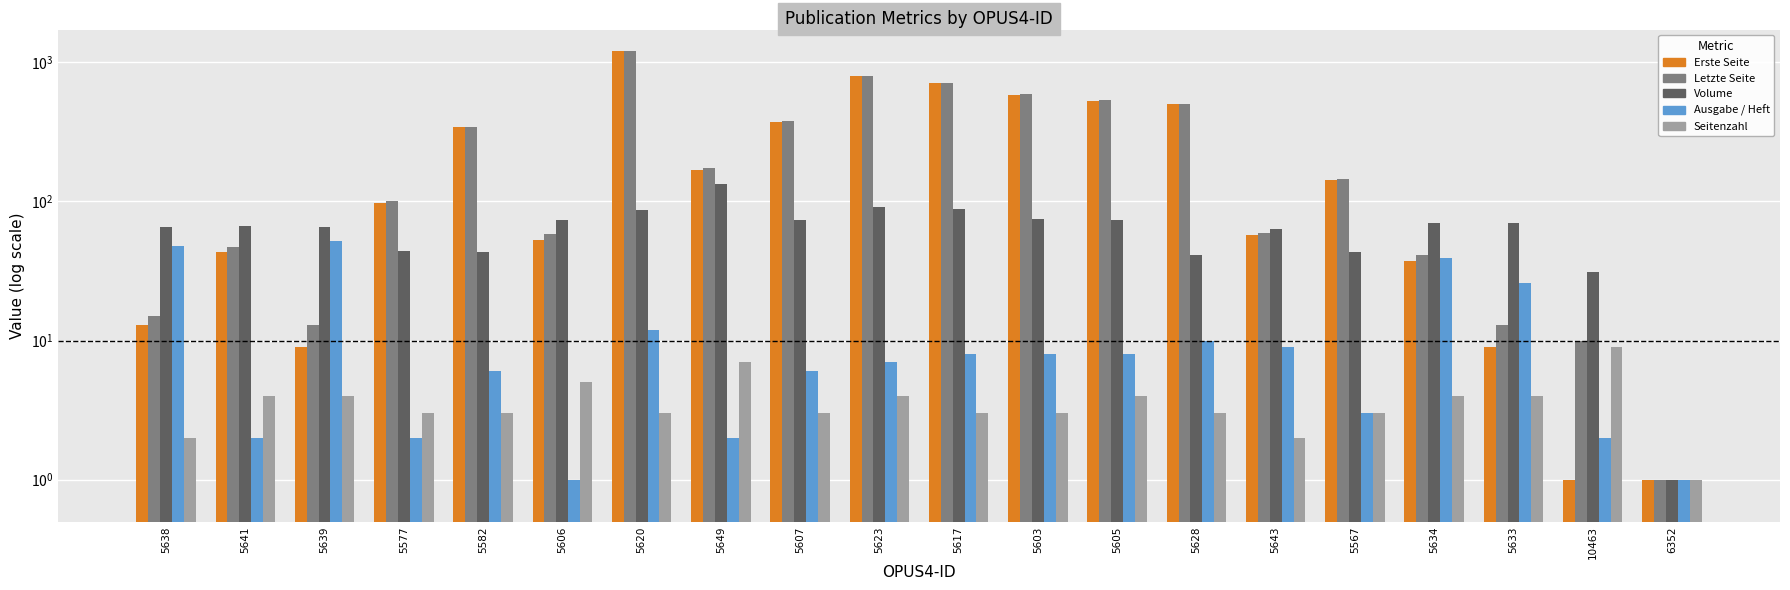

What is the maximum value for Seitenzahl?

9